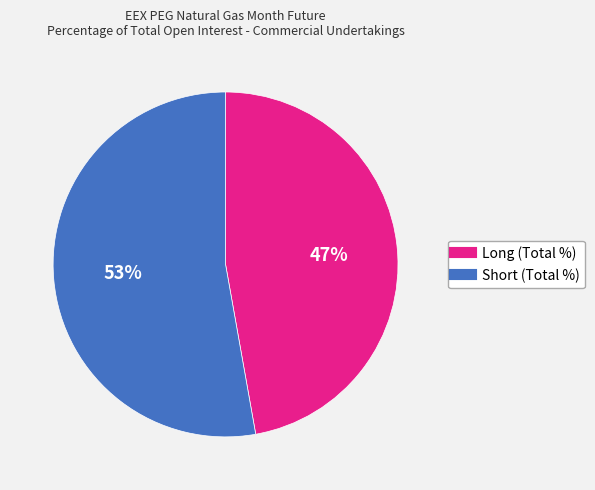

Do Long (Total %) and Short (Total %) together represent more than half of the pie?

Yes